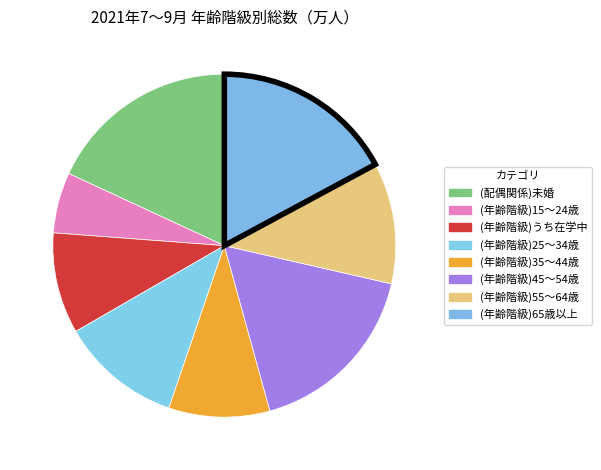

Is (年齢階級)15～24歳 the majority of the pie?

No